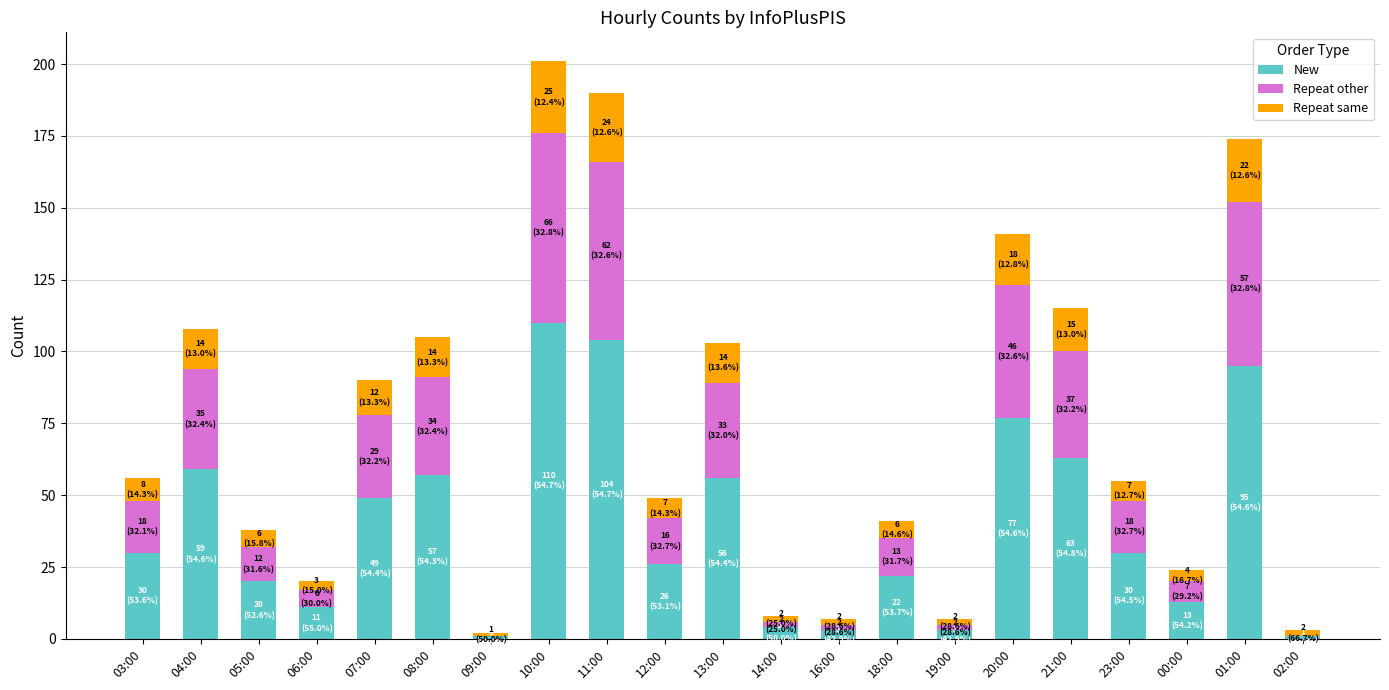

What is the total value across all series at 20:00?

141